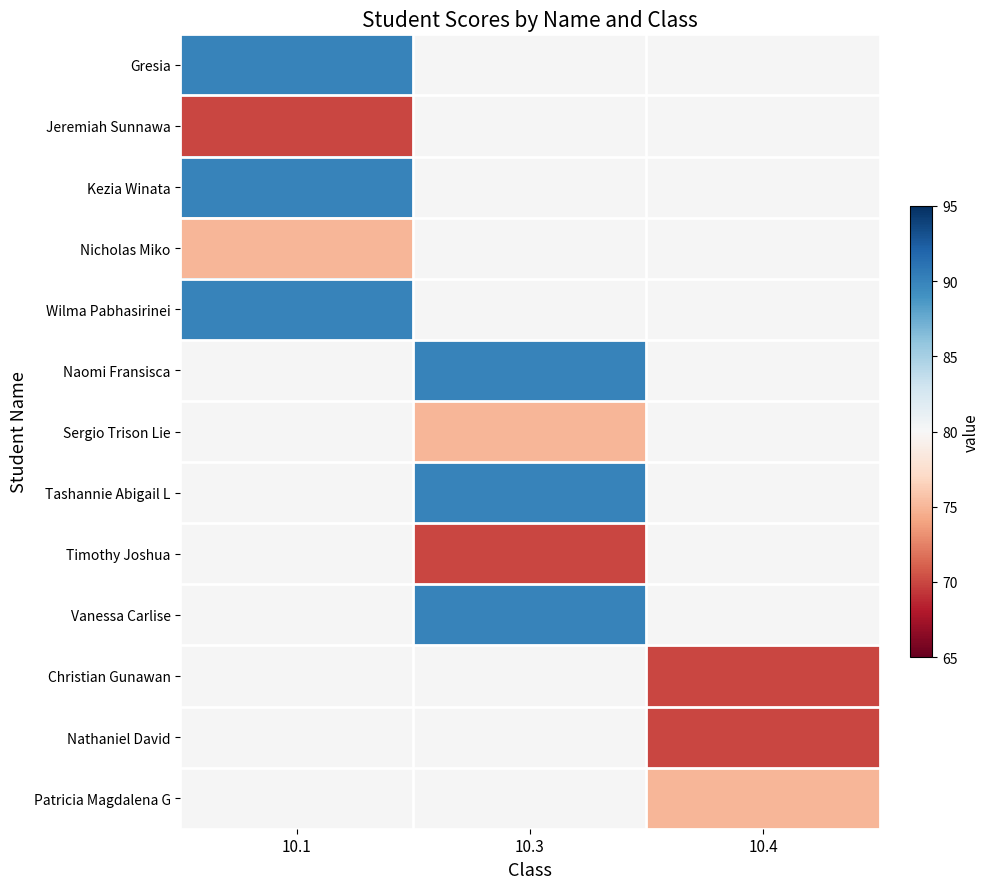

Between 10.1 and 10.4, which is larger?

10.4